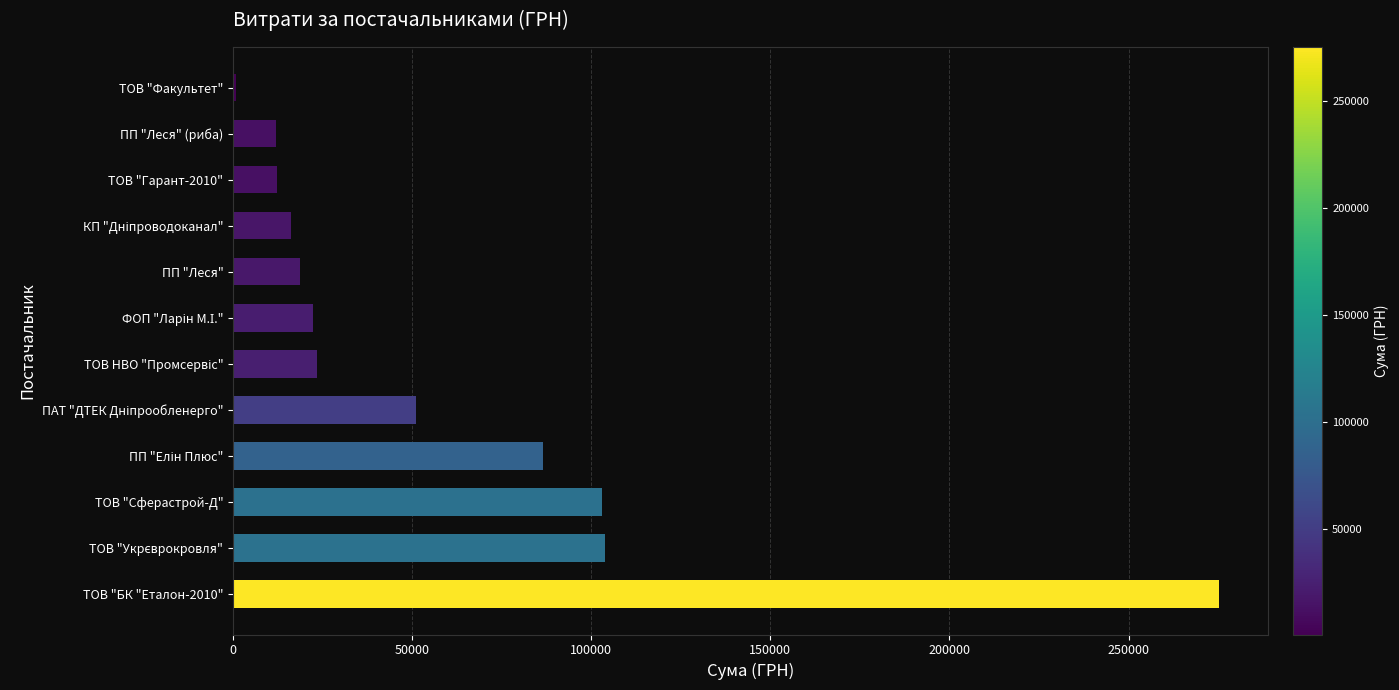

Read the value at ПП "Леся".

18684.1